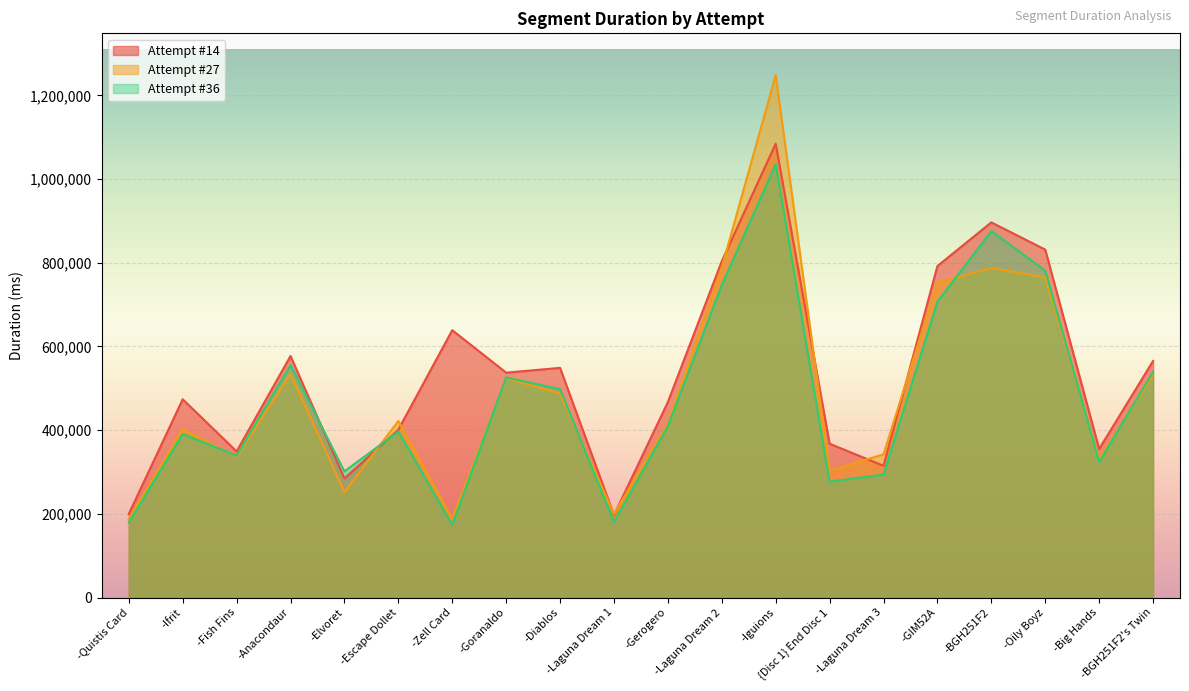

Which label corresponds to the largest value in the chart?

-Iguions